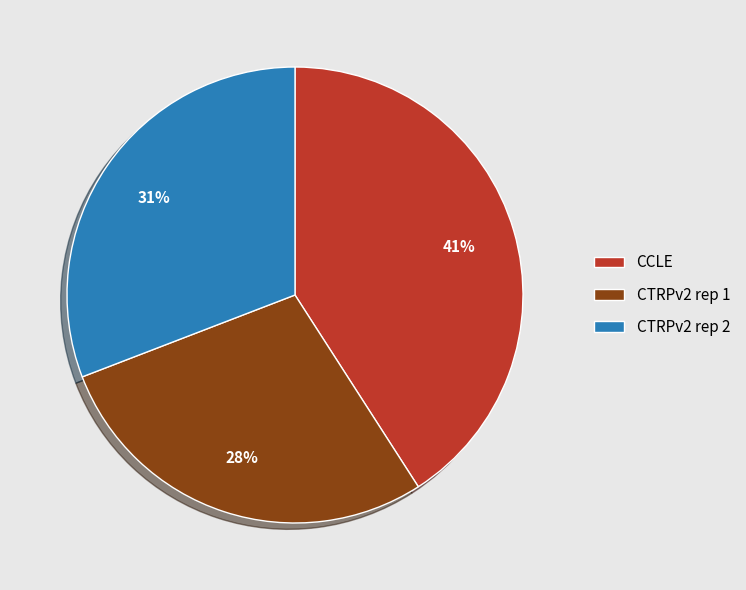

True or false: CTRPv2 rep 1 accounts for 28% of the total.

True